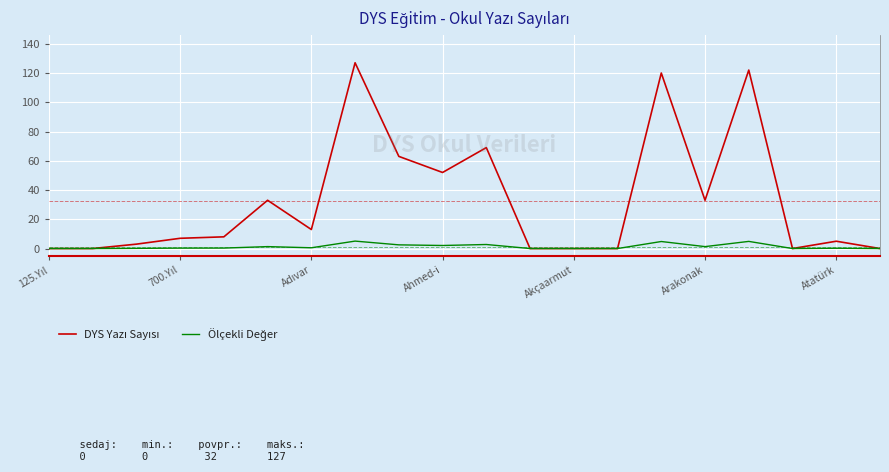

How many series are shown in this chart?

2